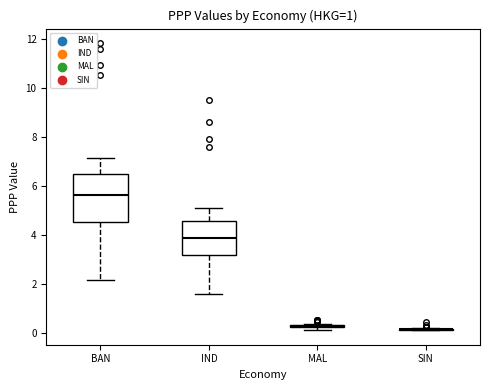

Which box is the tallest, from its lower edge to its upper edge?

BAN